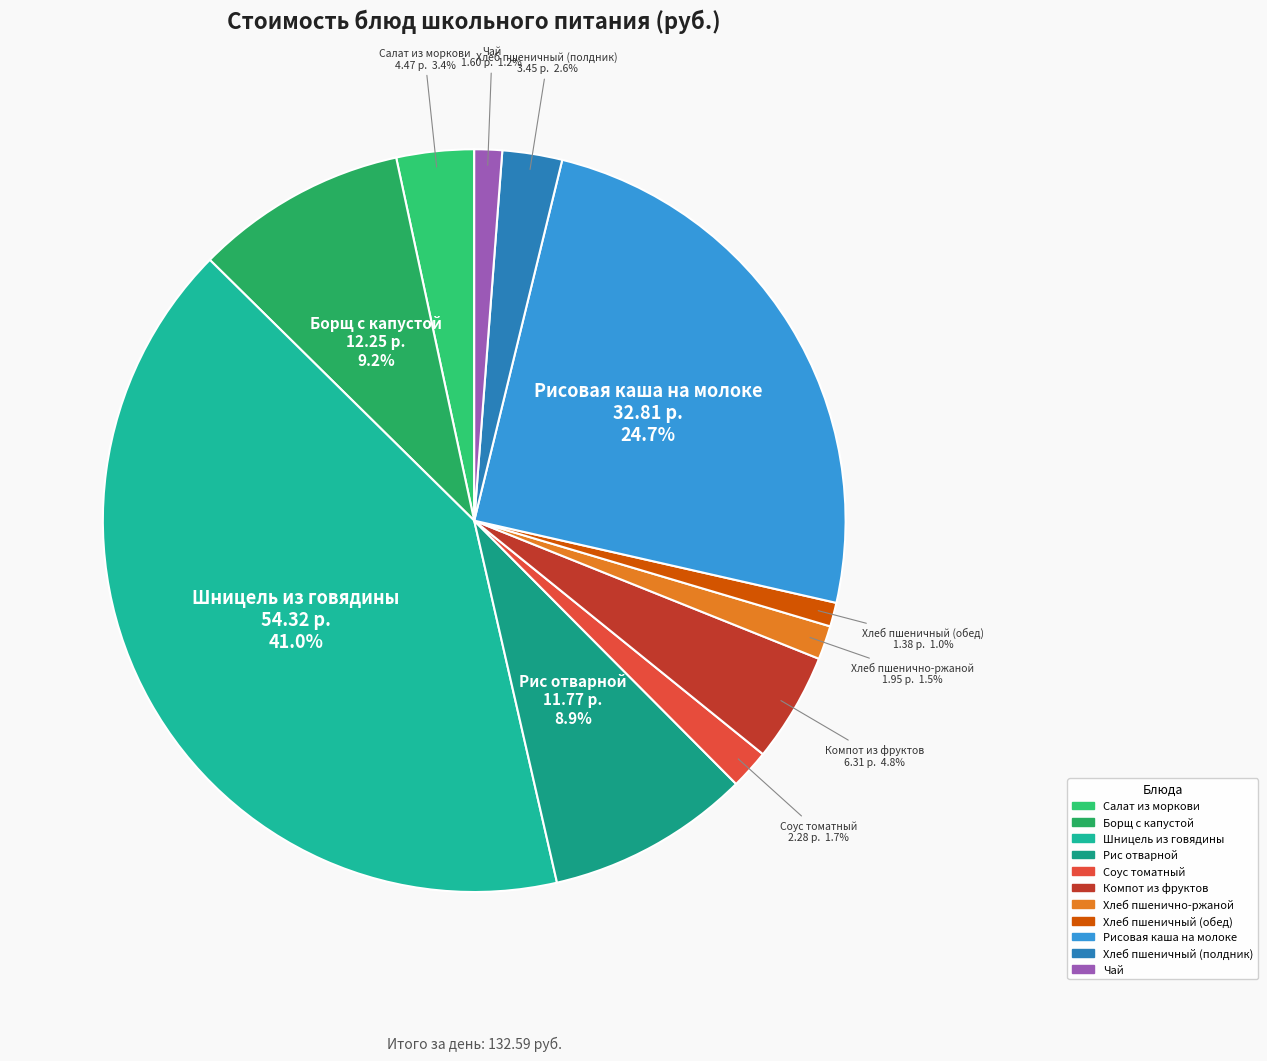

To the nearest percent, what is the difference between the largest and smallest slice percentages?

40%